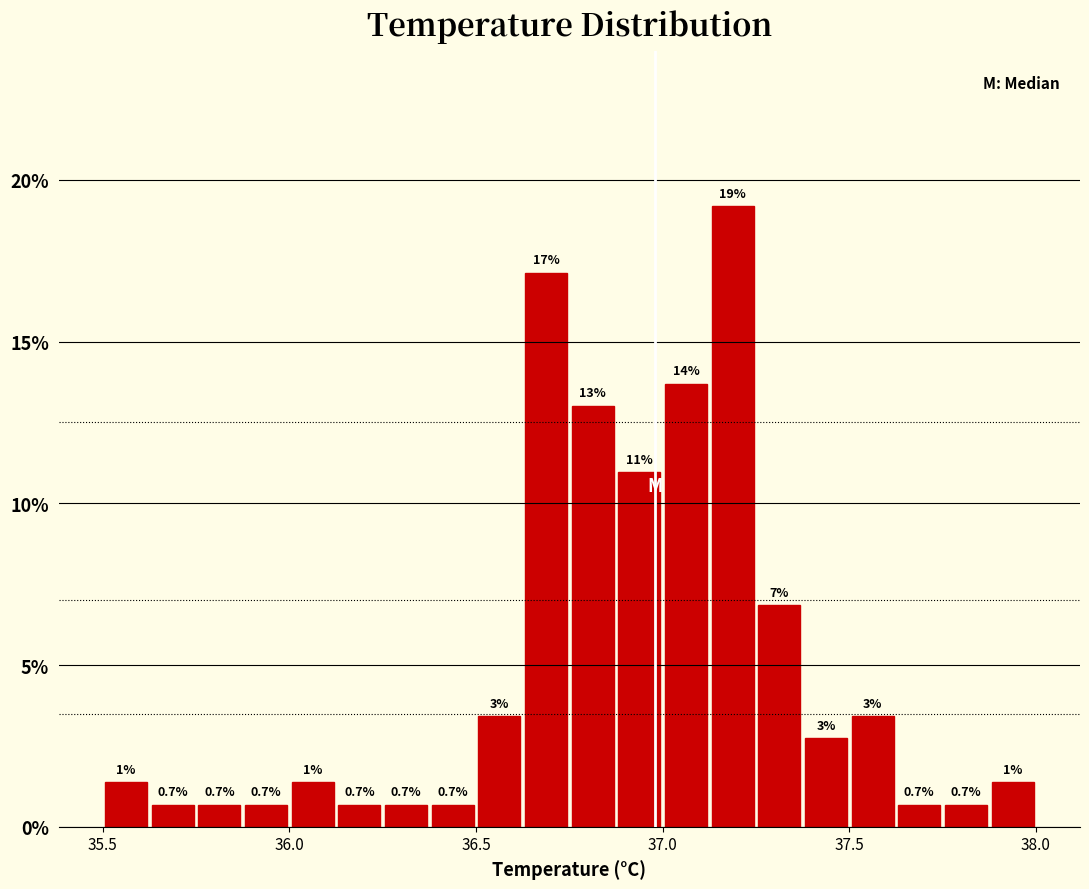

Around what value on the x-axis is the tallest bar? Give the approximate position of its centre, as read against the axis.

37.20